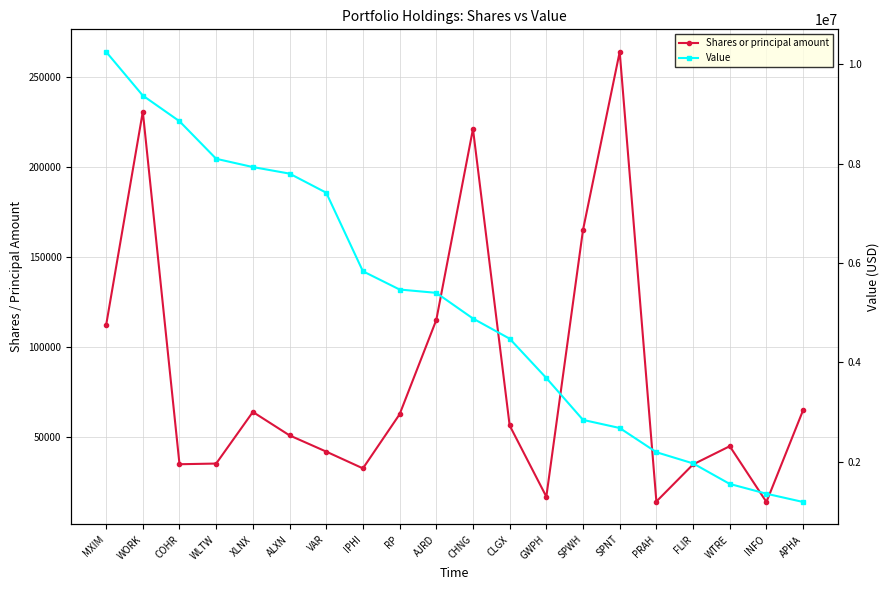

Count the number of categories in the chart.

20